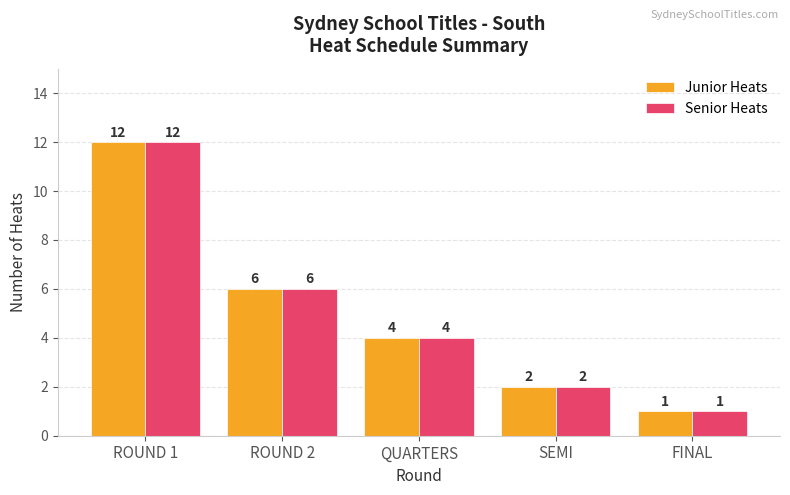

Rank the categories by Senior Heats value from highest to lowest.

ROUND 1, ROUND 2, QUARTERS, SEMI, FINAL